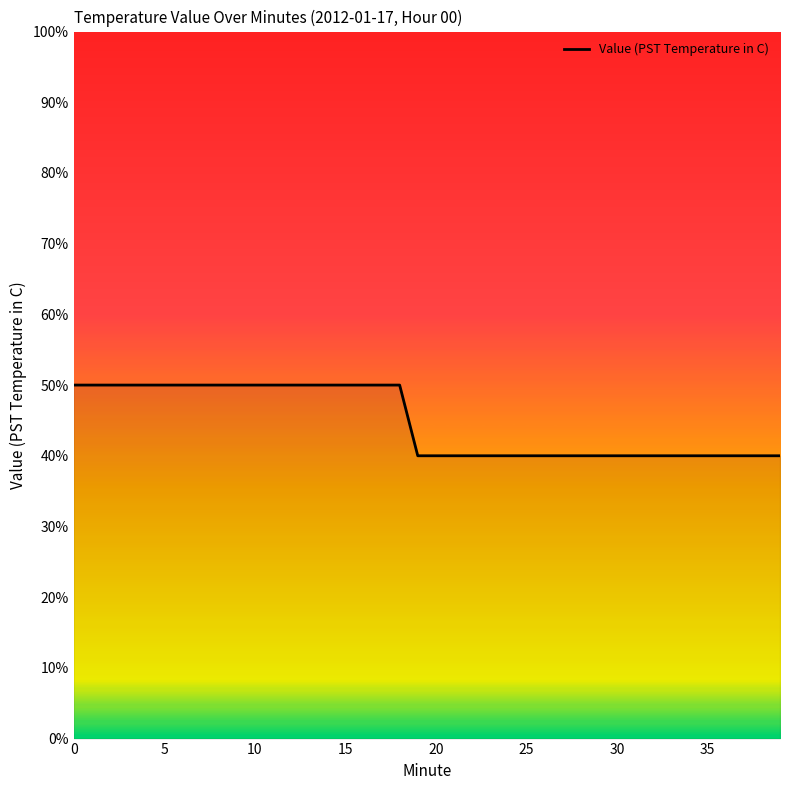

Does the chart have visible grid lines?

No